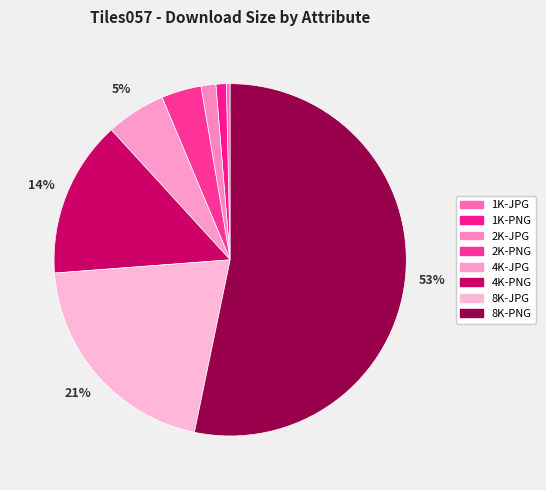

Which category has the biggest portion of the pie?

8K-PNG